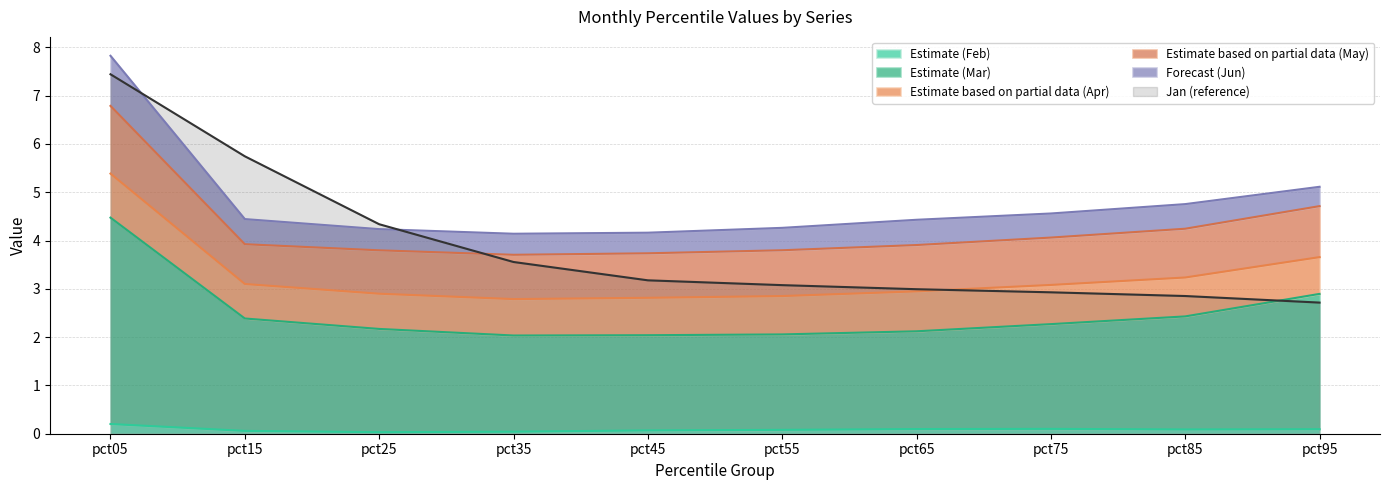

True or false: Estimate (Feb) and Jan (reference) cross at least once.

False